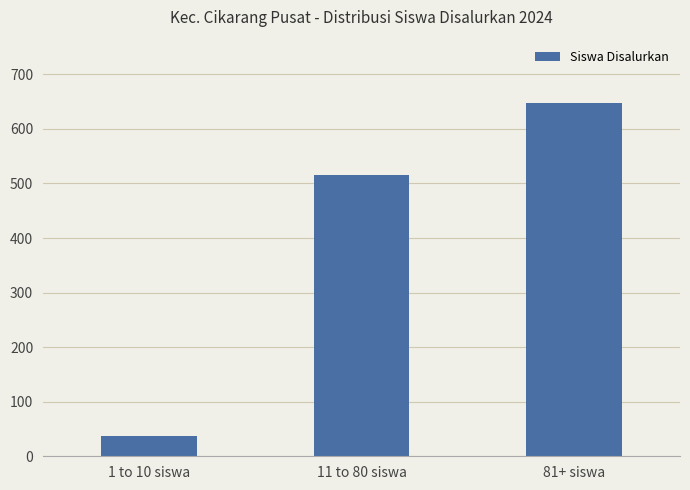

How many values are below 516?

1